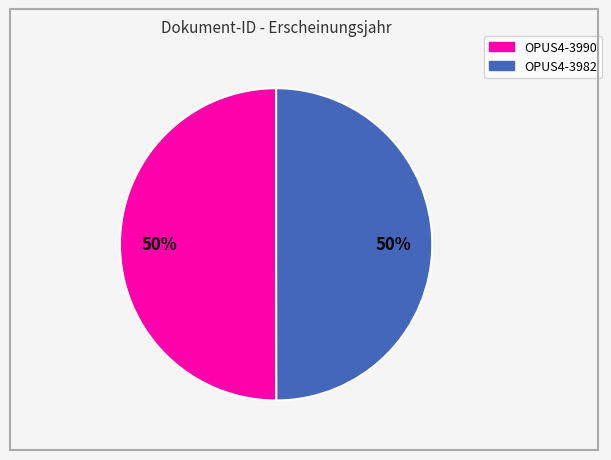

Approximately how many times larger is the value at OPUS4-3982 compared to OPUS4-3990?

1.0